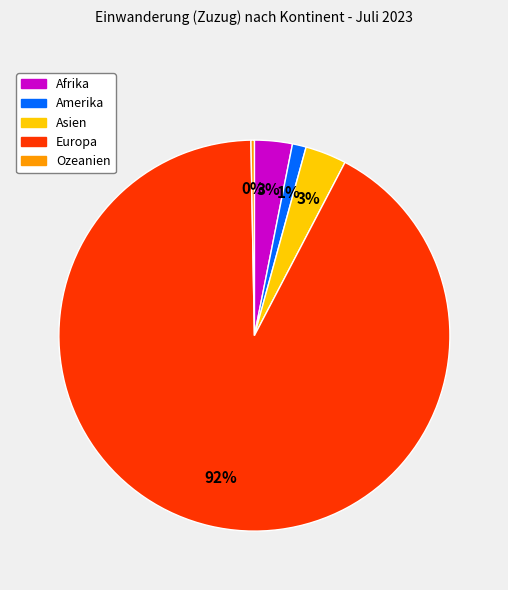

To the nearest percent, what percentage of the pie is Amerika?

1%